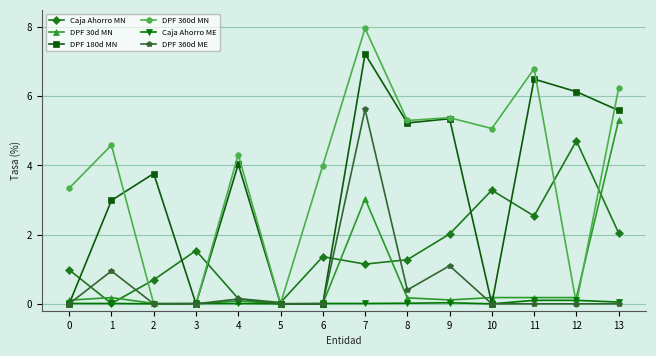

What is the greatest value displayed?

8.0